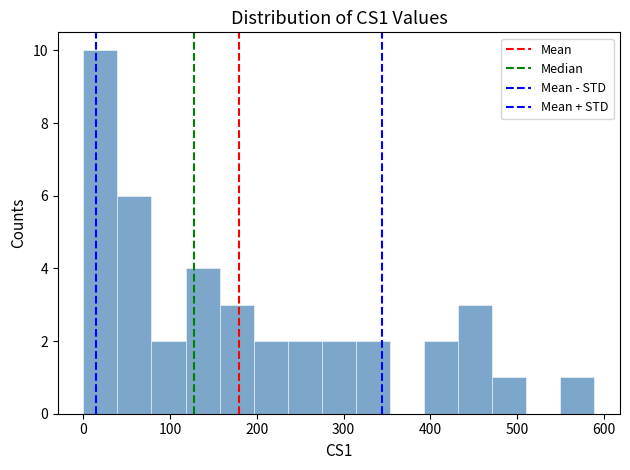

Read against the x-axis, roughly where is the centre of the tallest bar?

20